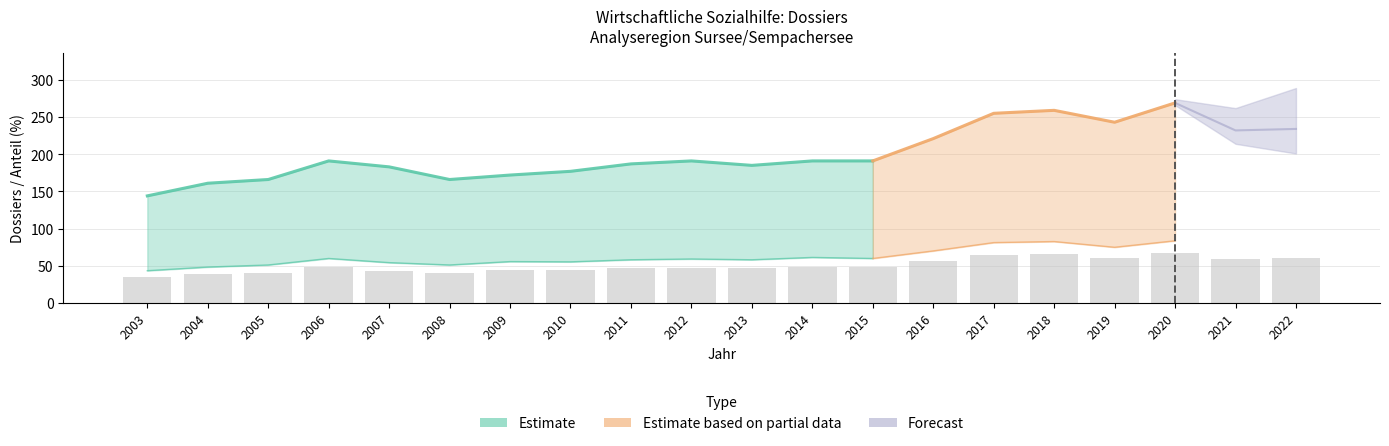

The Total Dossiers series shows 269.0 at 2020. True or false?

True